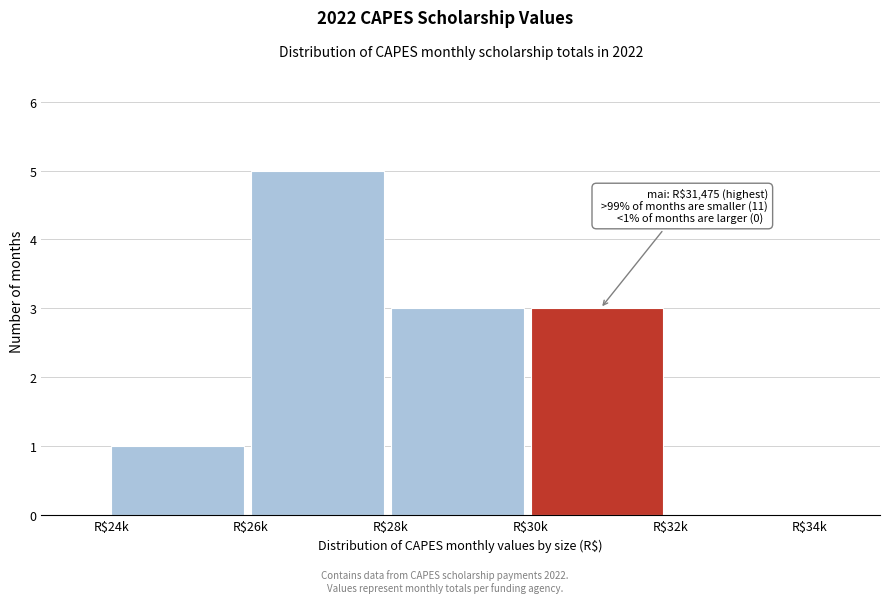

Which category has the highest value across all series?

R$26k